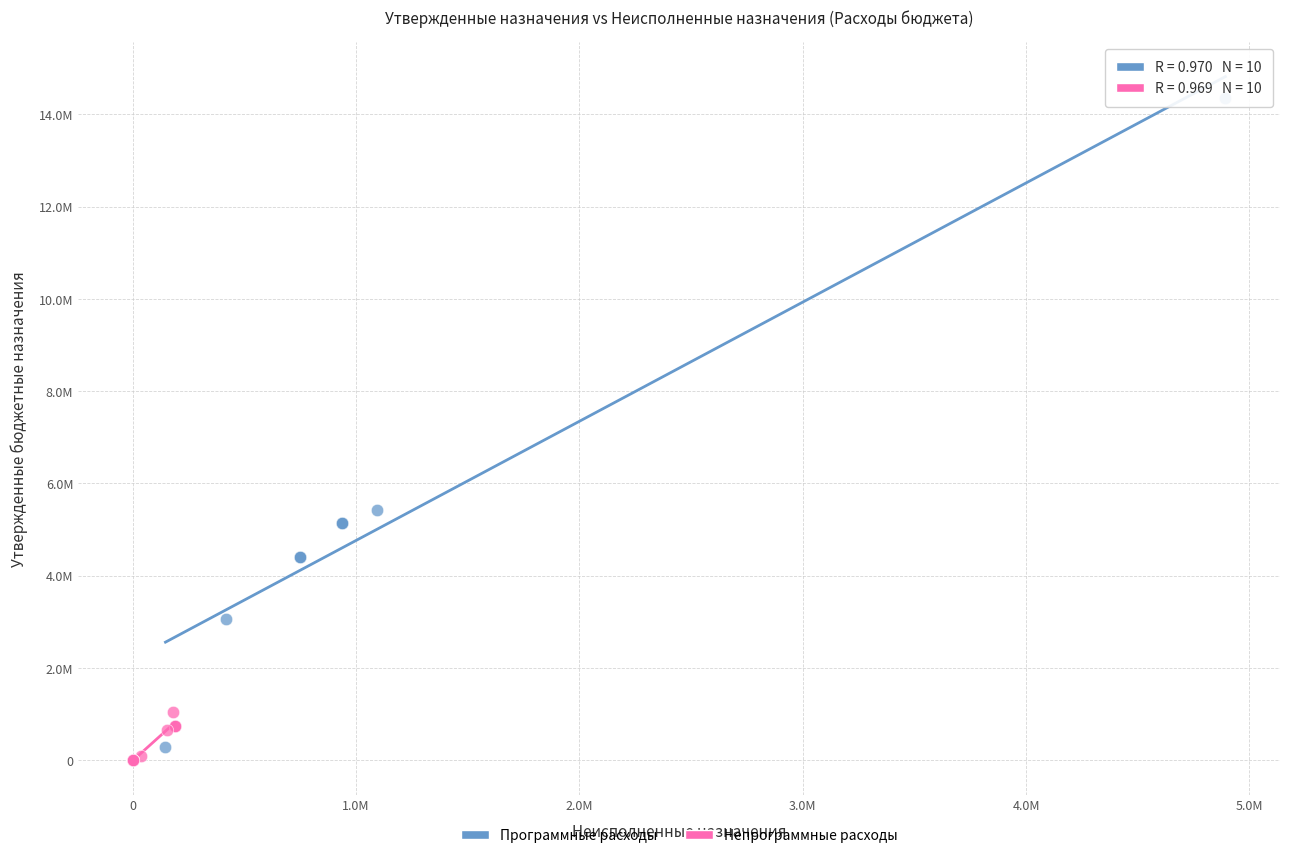

Which series has the largest Y range (max minus min)?

Программные расходы